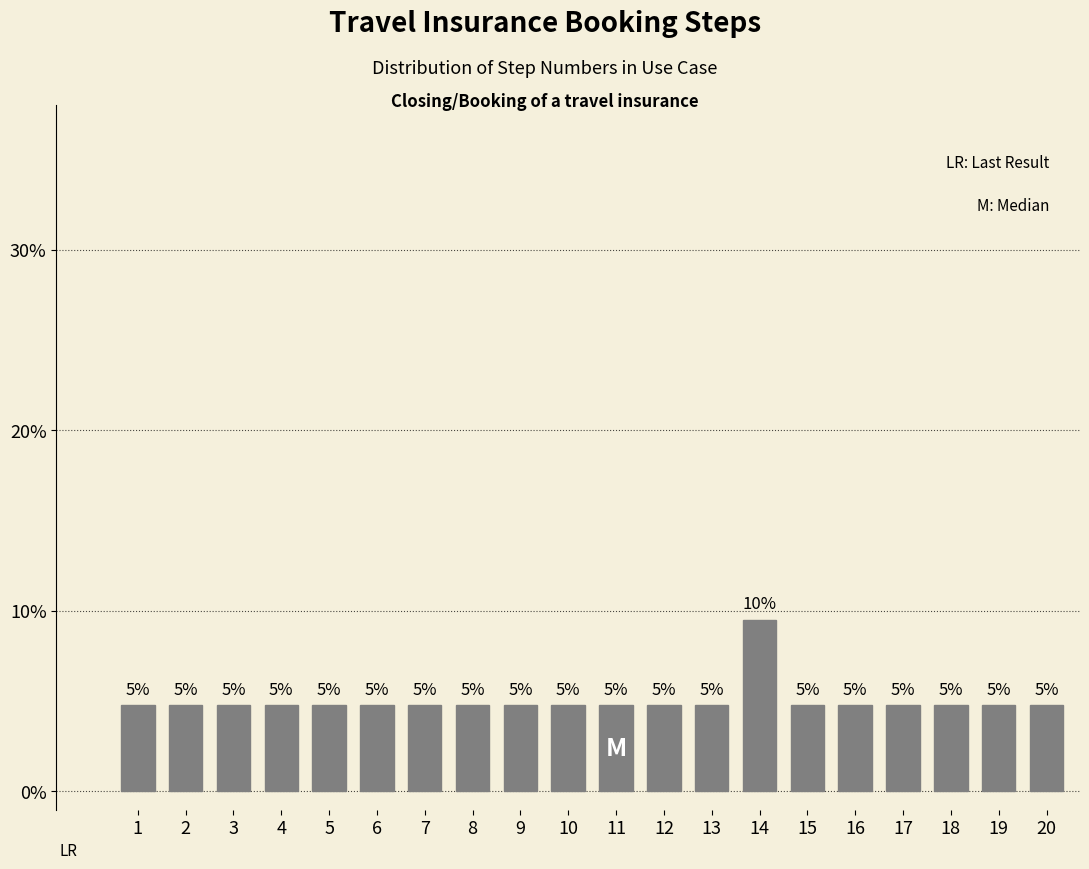

Does the chart contain any negative values?

No